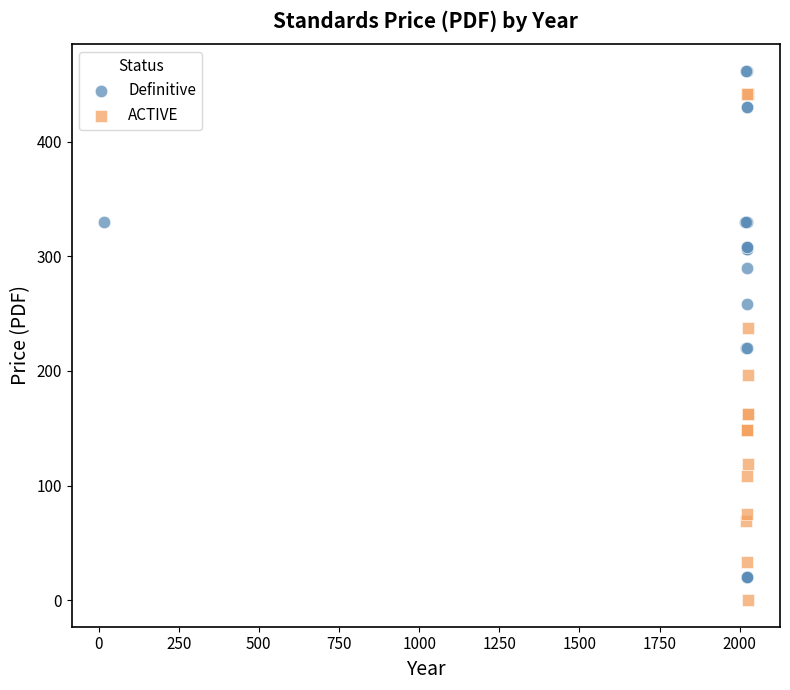

What are all the series names shown in the legend?

Definitive, ACTIVE